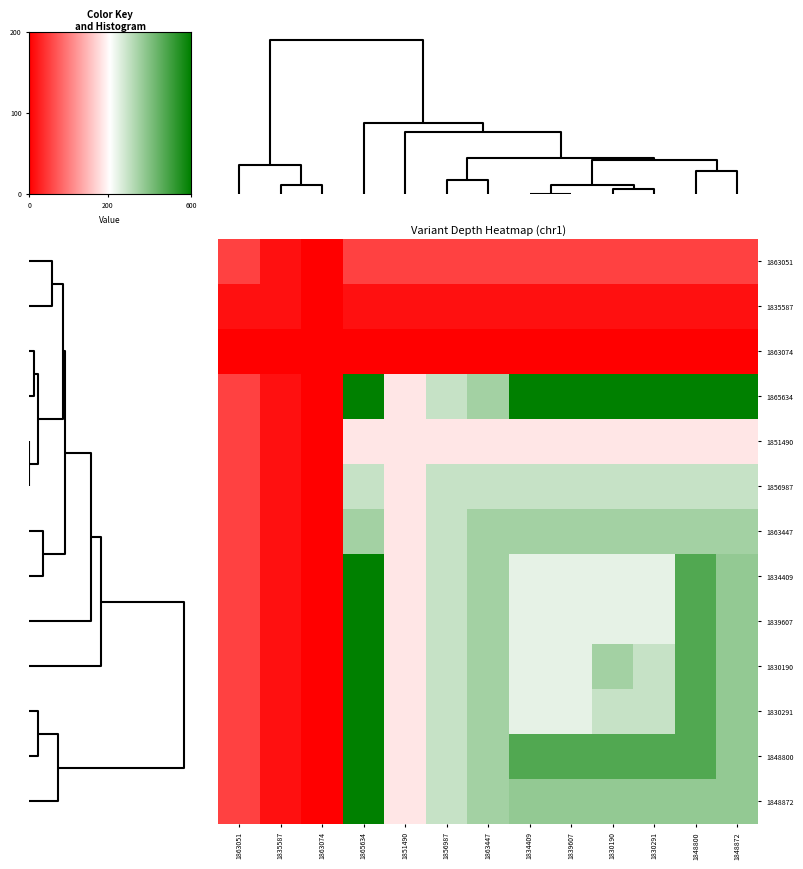

How many series are shown in this chart?

13